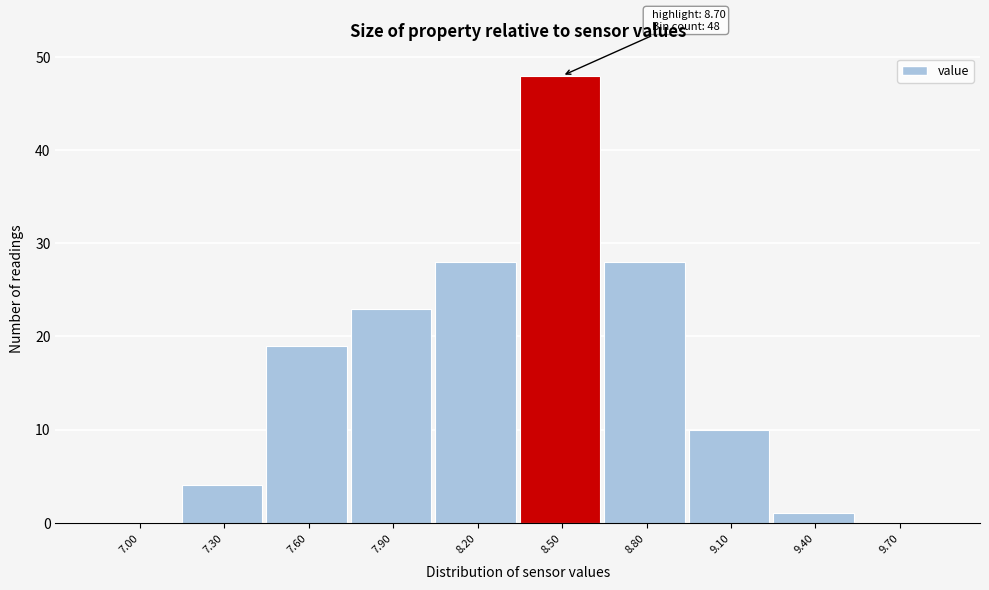

Reading left to right, what are all the values shown in this chart?

7.00=0	7.30=4	7.60=19	7.90=23	8.20=28	8.50=48	8.80=28	9.10=10	9.40=1	9.70=0